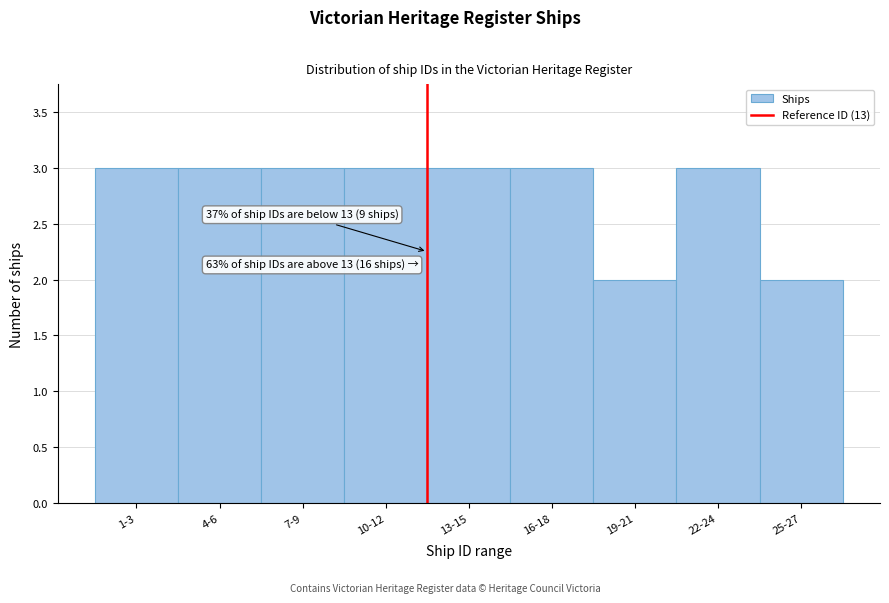

Reading right to left, what are all the values shown in this chart?

25-27=2	22-24=3	19-21=2	16-18=3	13-15=3	10-12=3	7-9=3	4-6=3	1-3=3